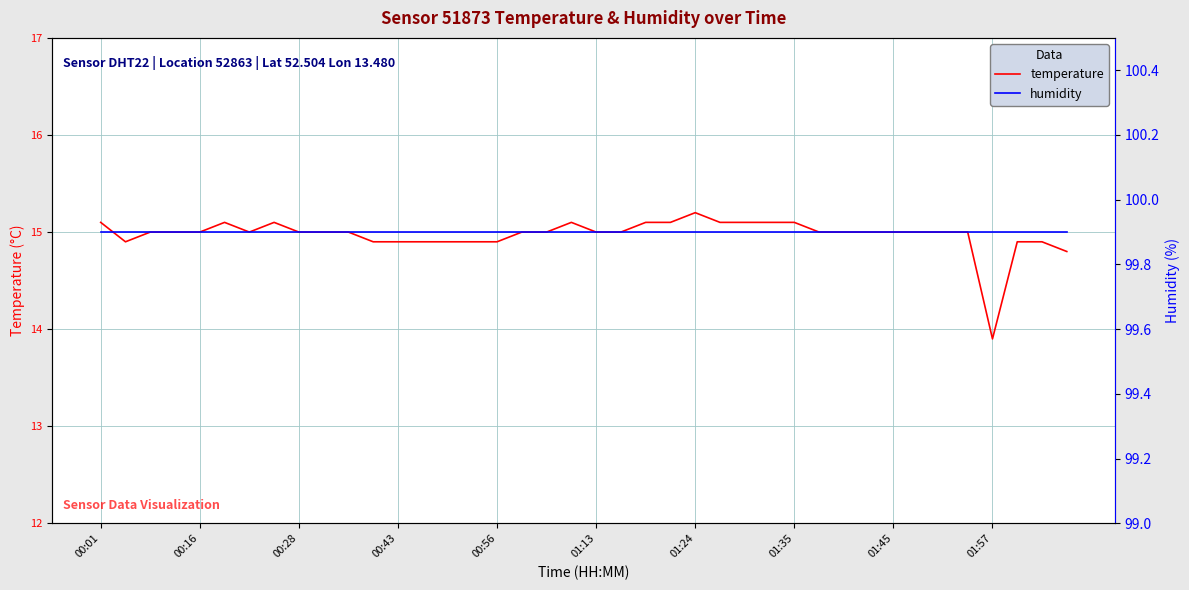

Rank the series by their maximum value, from lowest to highest.

temperature, humidity